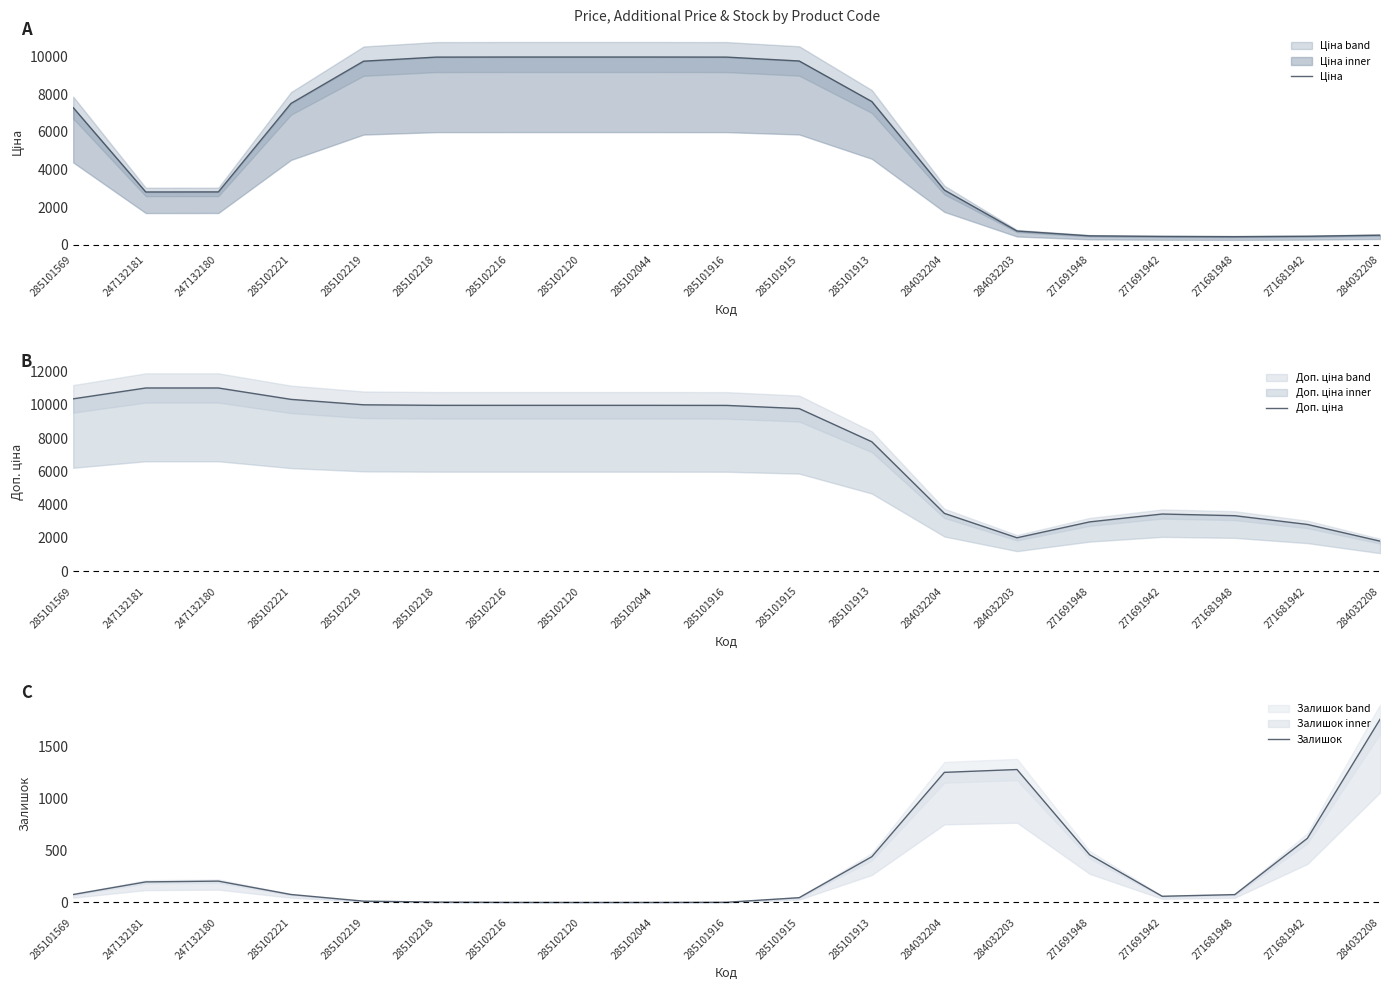

What is the sum of all Залишок values?

6567.0